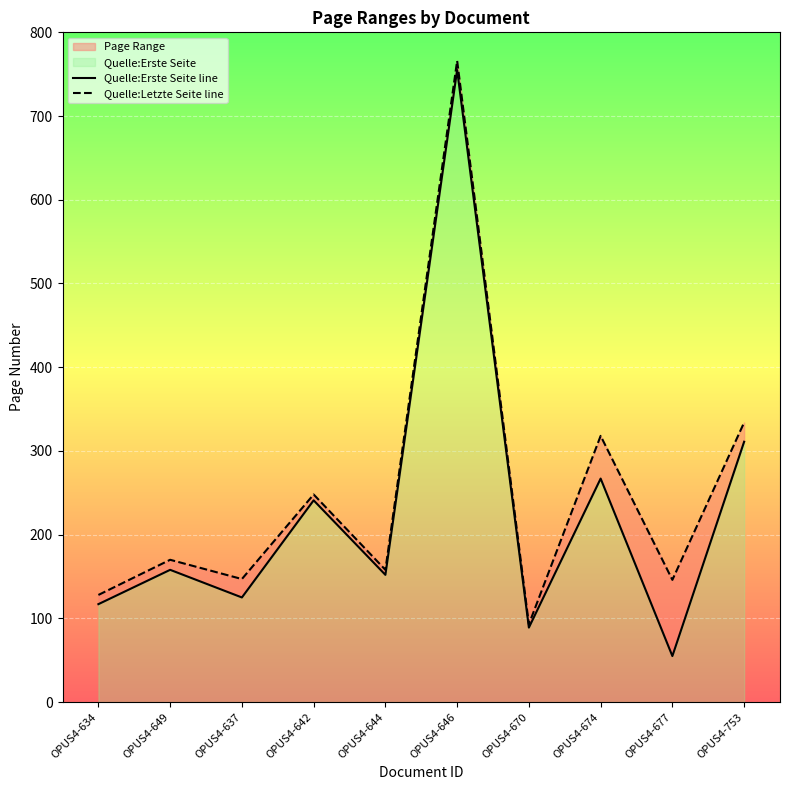

Reading left to right, list all the values displayed in this chart.

Quelle:Erste Seite line: OPUS4-634=117	OPUS4-649=158	OPUS4-637=125	OPUS4-642=241	OPUS4-644=152	OPUS4-646=755	OPUS4-670=89	OPUS4-674=267	OPUS4-677=55	OPUS4-753=311
Quelle:Letzte Seite line: OPUS4-634=128	OPUS4-649=170	OPUS4-637=147	OPUS4-642=248	OPUS4-644=158	OPUS4-646=766	OPUS4-670=93	OPUS4-674=318	OPUS4-677=146	OPUS4-753=334